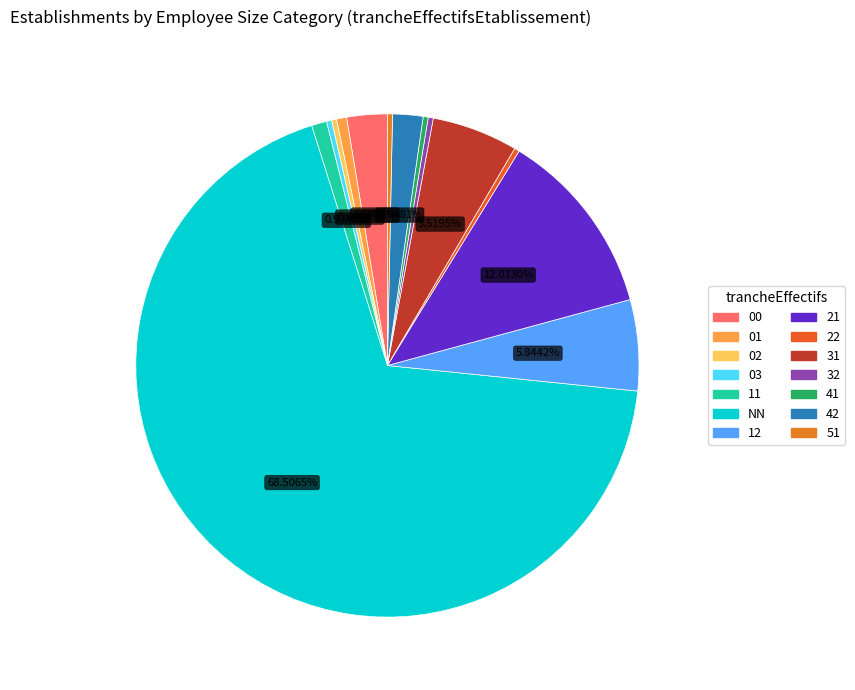

Do 01 and 22 together represent more than half of the pie?

No